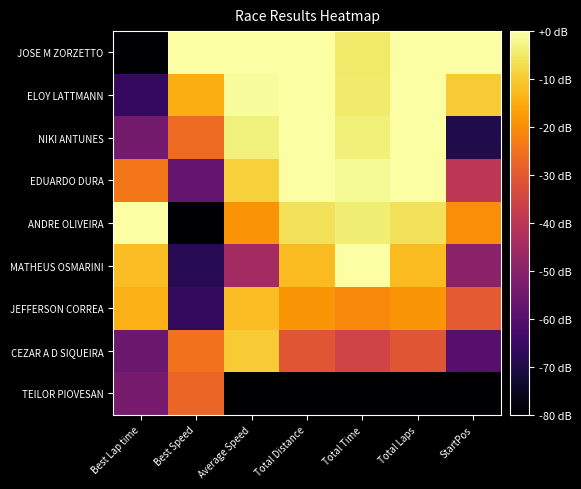

Reading left to right, transcribe all the data shown in this chart.

JOSE M ZORZETTO: Best Lap time=-80.0	Best Speed=0.0	Average Speed=0.0	Total Distance=0.0	Total Time=-4.9	Total Laps=0.0	StartPos=0.0
ELOY LATTMANN: Best Lap time=-66.0	Best Speed=-14.6	Average Speed=-0.8	Total Distance=0.0	Total Time=-4.5	Total Laps=0.0	StartPos=-10.0
NIKI ANTUNES: Best Lap time=-54.3	Best Speed=-26.5	Average Speed=-3.4	Total Distance=0.0	Total Time=-3.5	Total Laps=0.0	StartPos=-70.0
EDUARDO DURA: Best Lap time=-24.0	Best Speed=-56.8	Average Speed=-8.9	Total Distance=0.0	Total Time=-1.3	Total Laps=0.0	StartPos=-40.0
ANDRE OLIVEIRA: Best Lap time=0.0	Best Speed=-80.0	Average Speed=-19.0	Total Distance=-6.2	Total Time=-4.0	Total Laps=-6.2	StartPos=-20.0
MATHEUS OSMARINI: Best Lap time=-12.0	Best Speed=-68.5	Average Speed=-44.7	Total Distance=-12.3	Total Time=0.0	Total Laps=-12.3	StartPos=-50.0
JEFFERSON CORREA: Best Lap time=-13.8	Best Speed=-66.8	Average Speed=-12.1	Total Distance=-18.5	Total Time=-20.8	Total Laps=-18.5	StartPos=-30.0
CEZAR A D SIQUEIRA: Best Lap time=-56.0	Best Speed=-24.8	Average Speed=-10.0	Total Distance=-30.8	Total Time=-35.4	Total Laps=-30.8	StartPos=-60.0
TEILOR PIOVESAN: Best Lap time=-53.5	Best Speed=-27.4	Average Speed=-80.0	Total Distance=-80.0	Total Time=-80.0	Total Laps=-80.0	StartPos=-80.0